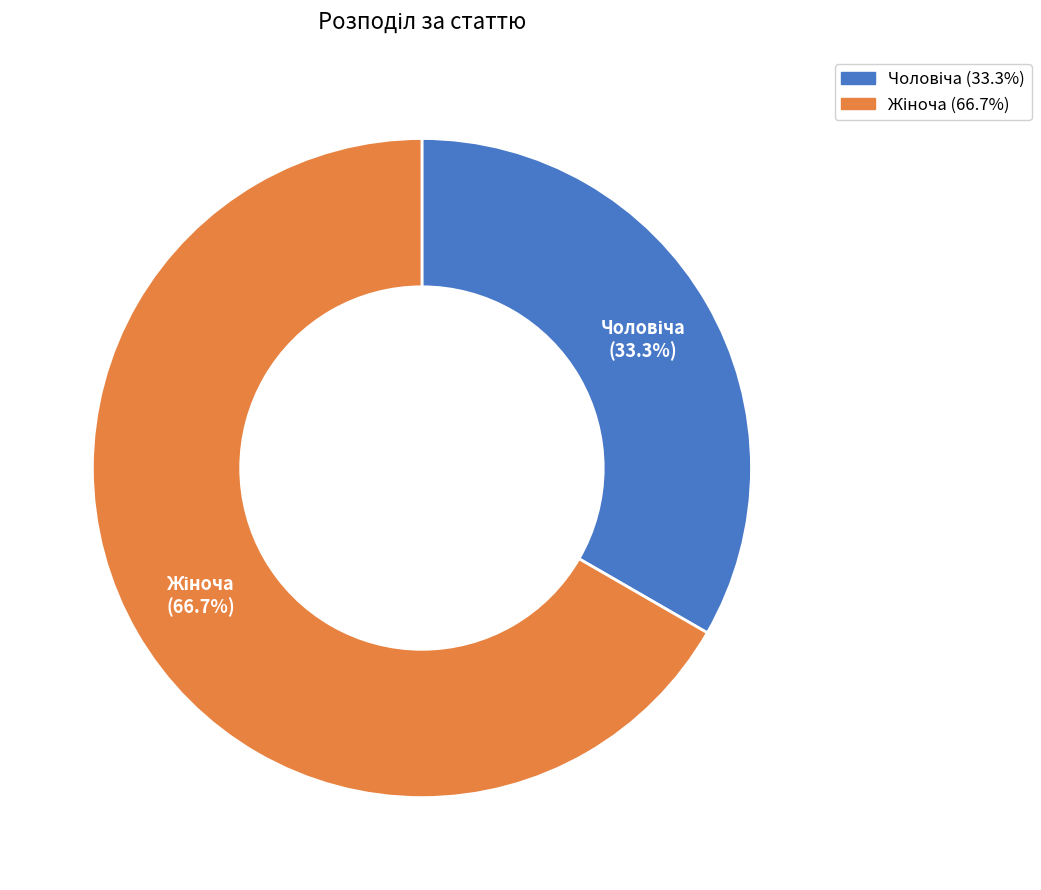

Is there any slice that represents more than half of the pie?

Yes